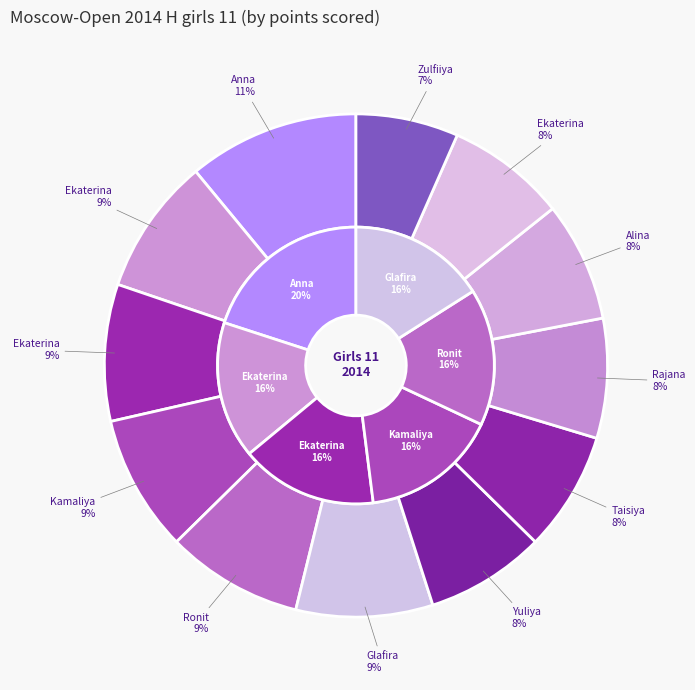

What percentage is the Fairuzova Zulfiiya slice, to the nearest percent?

7%